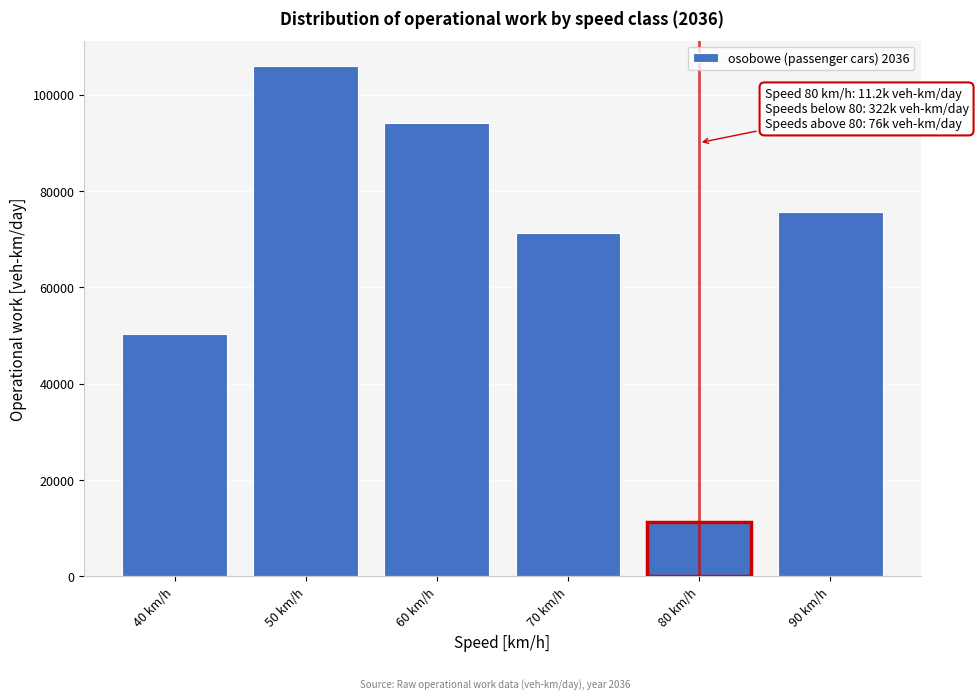

Reading left to right, extract all data points from this chart.

40 km/h=50349.5	50 km/h=105915.6	60 km/h=94147.6	70 km/h=71259.0	80 km/h=11213.0	90 km/h=75610.9